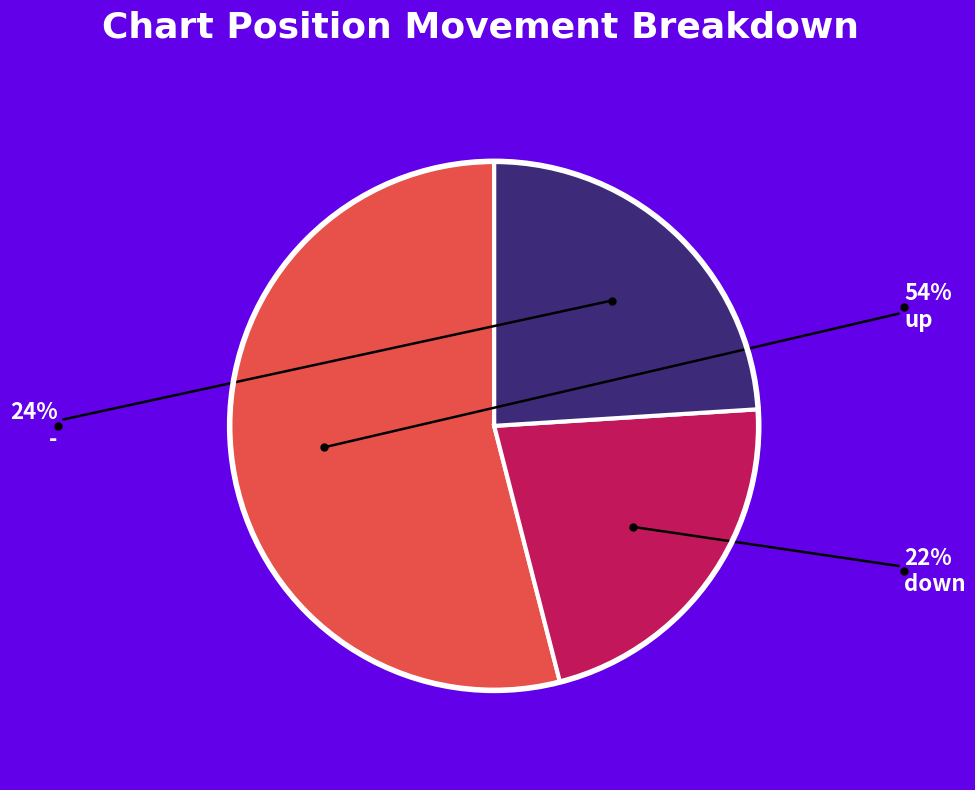

Does any single category account for the majority?

Yes